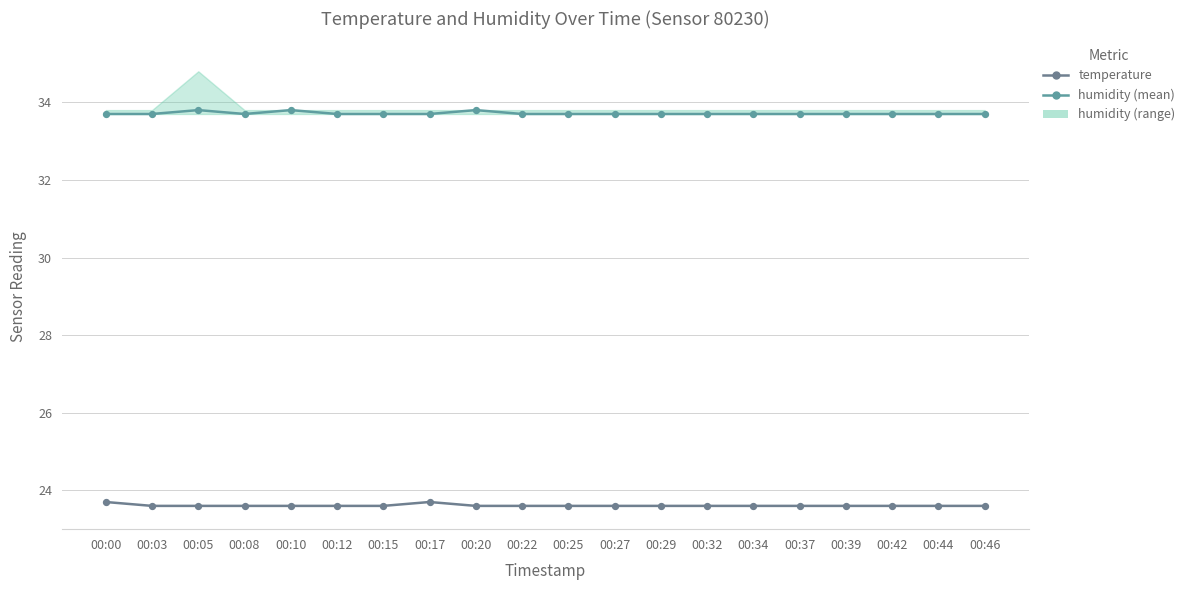

What is the total value across all series at 00:29?

57.3